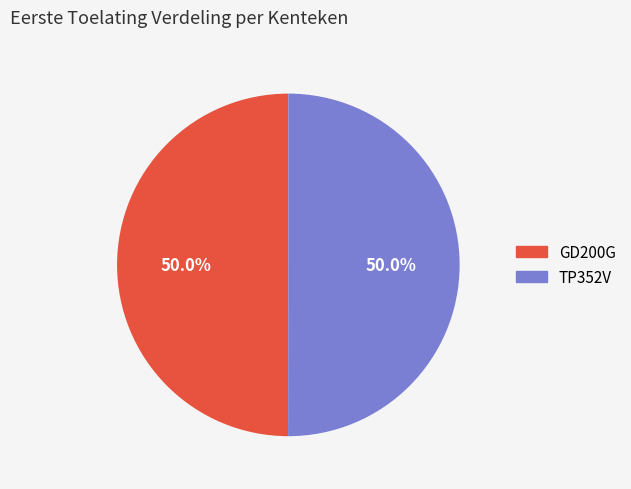

What is the total percentage of TP352V and GD200G?

100.0%